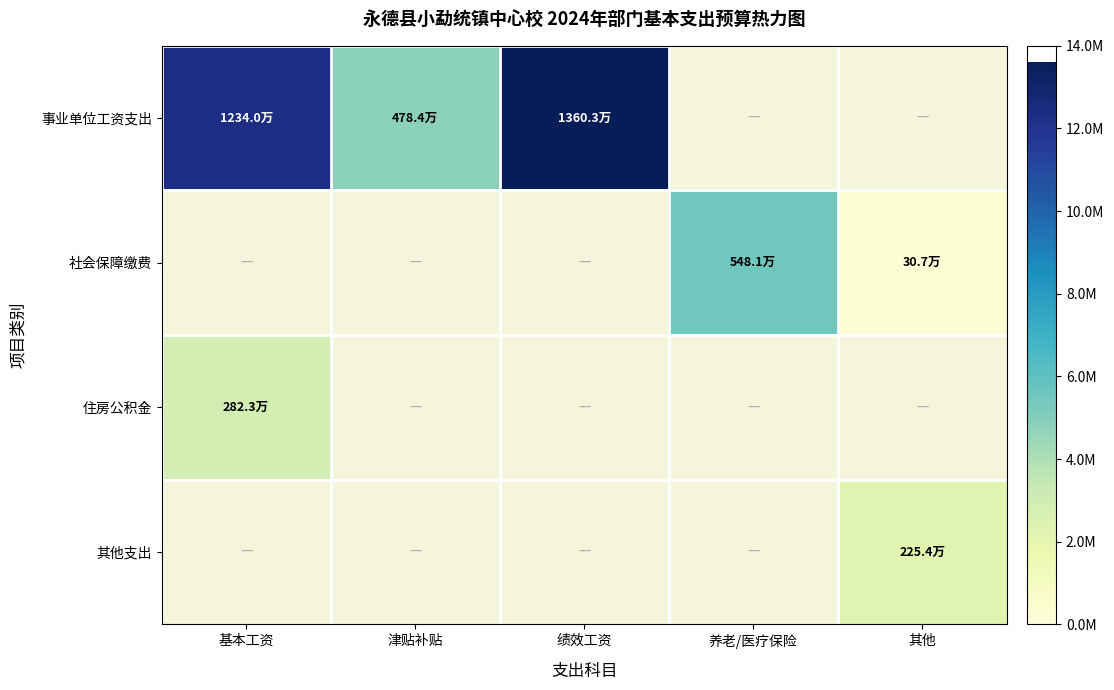

Rank the series by their maximum value, from highest to lowest.

事业单位工资支出, 社会保障缴费, 住房公积金, 其他支出